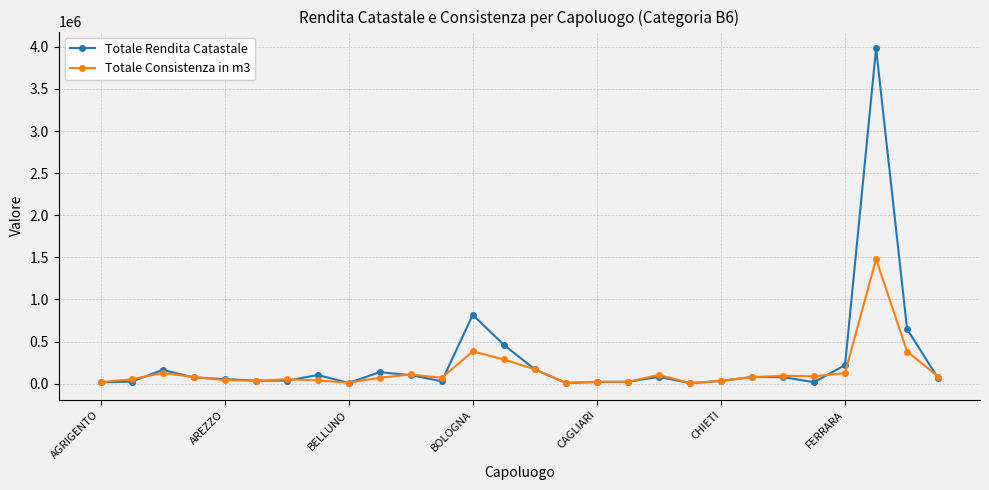

What is the value of the Totale Consistenza in m3 point at the 3rd from the left?

127413.0